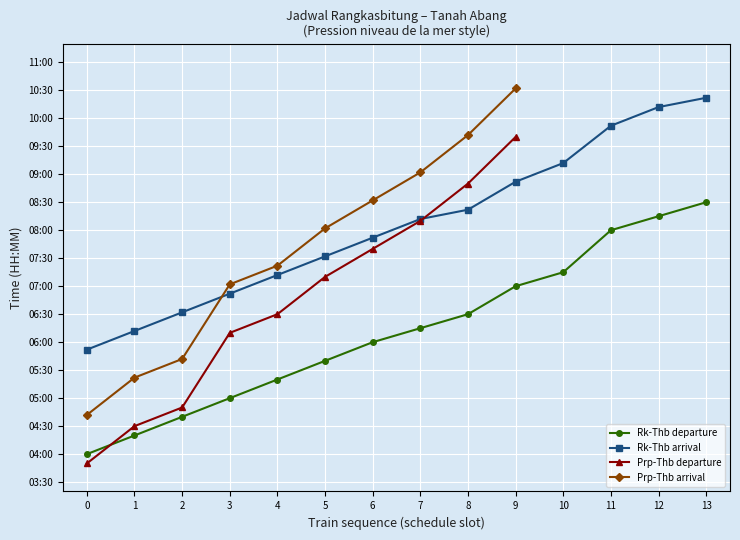

The value at 6 is 811. True or false?

False